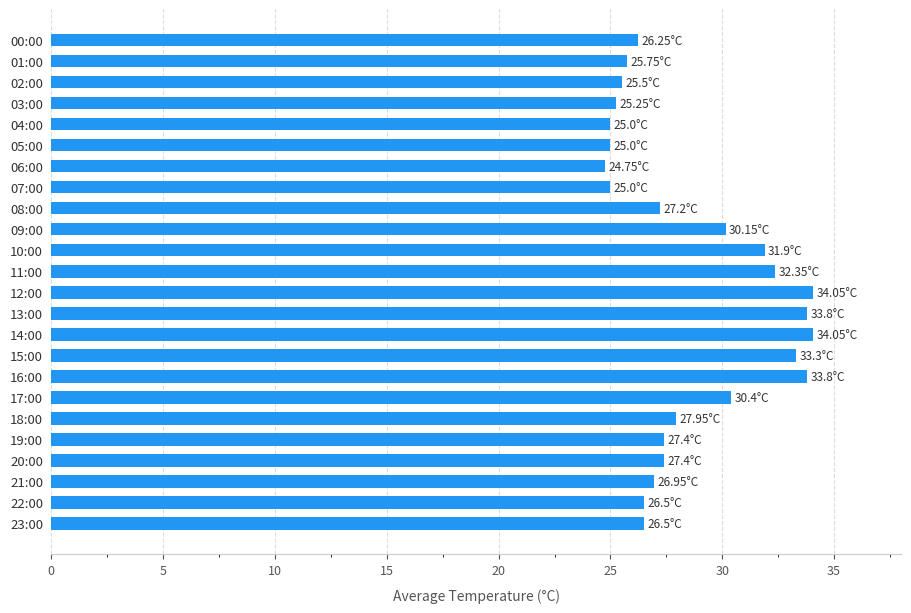

What is the ratio of the value at 04:00 to the value at 03:00?

1.0